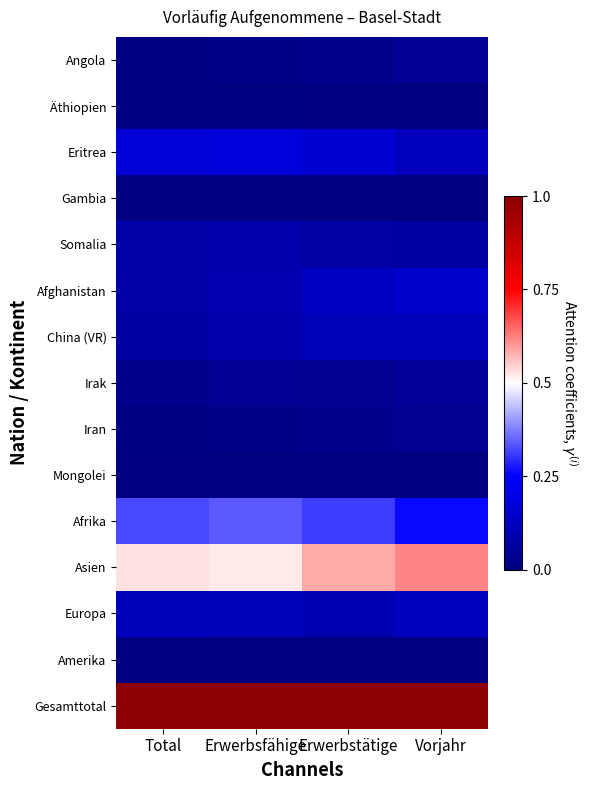

At how many categories does at least one series exceed 0?

4